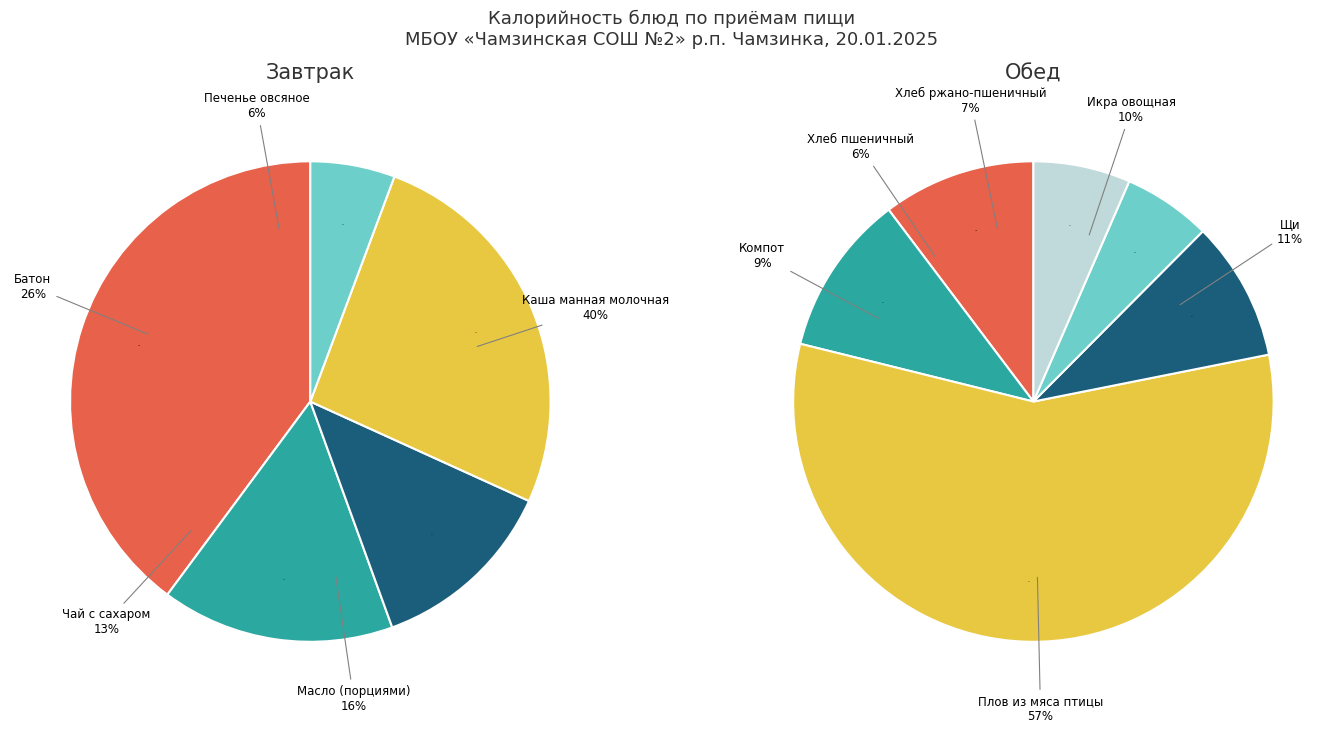

How many segments does this pie chart have?

11